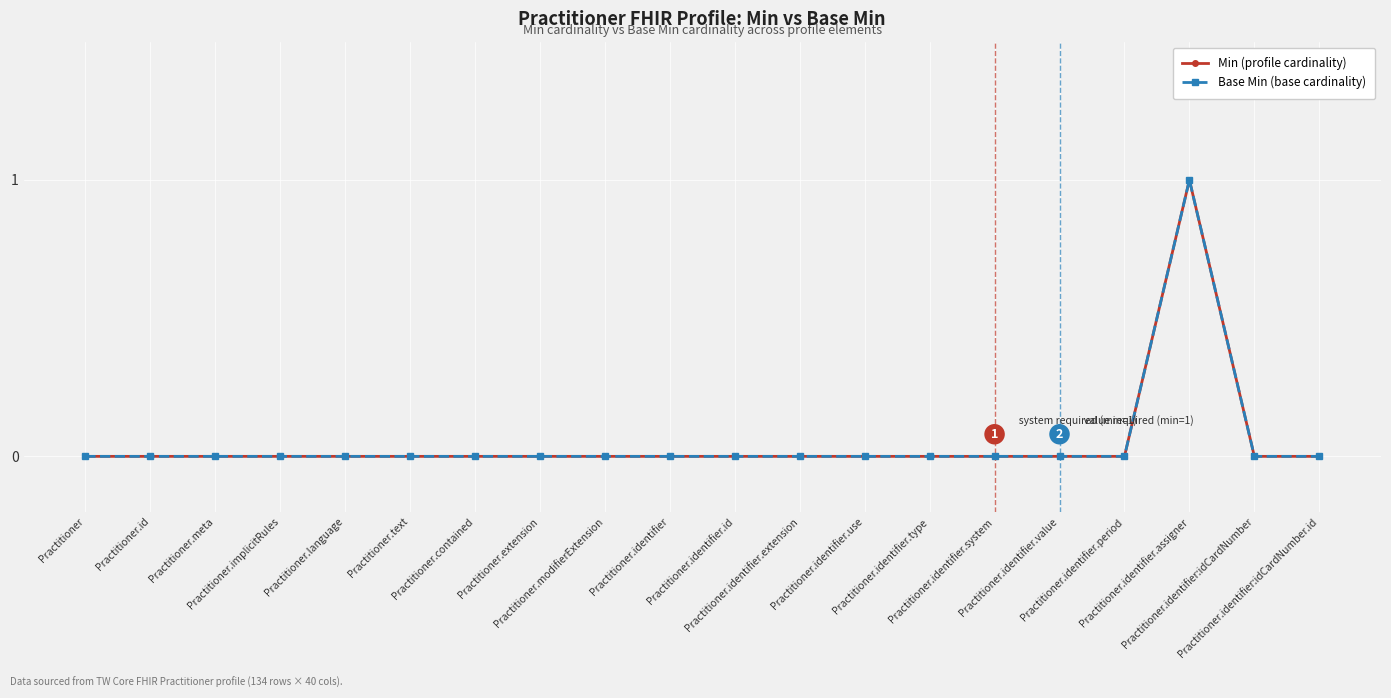

Does the chart have visible grid lines?

Yes